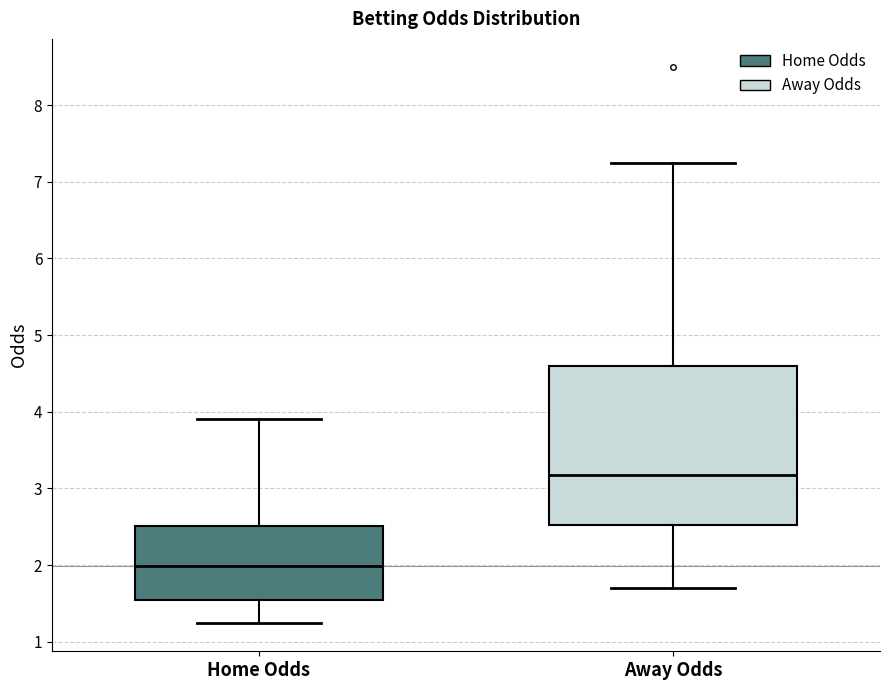

Which box's median line is the highest?

Away Odds